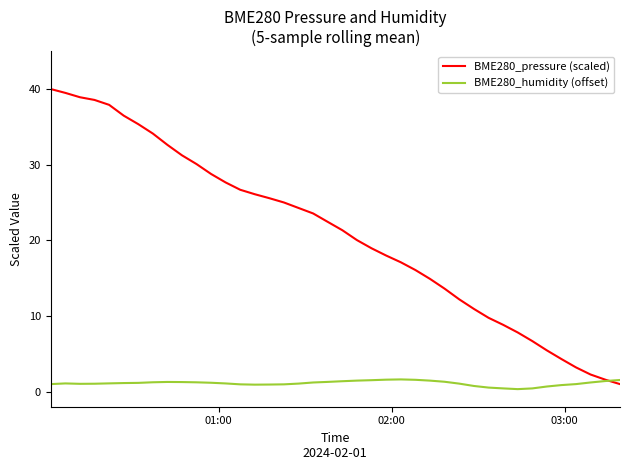

Is this an area chart (filled region under the line)?

No